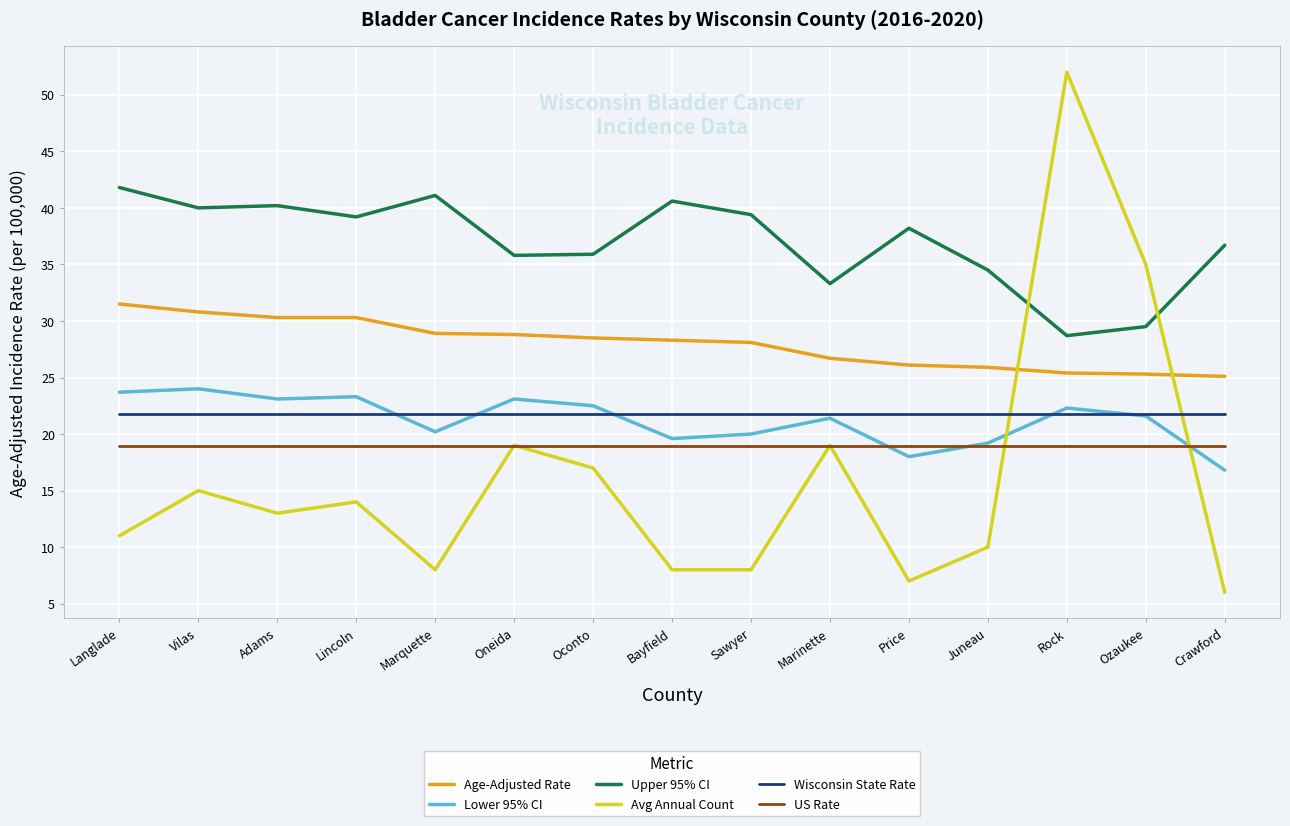

What is the highest value of the US Rate series?

18.9